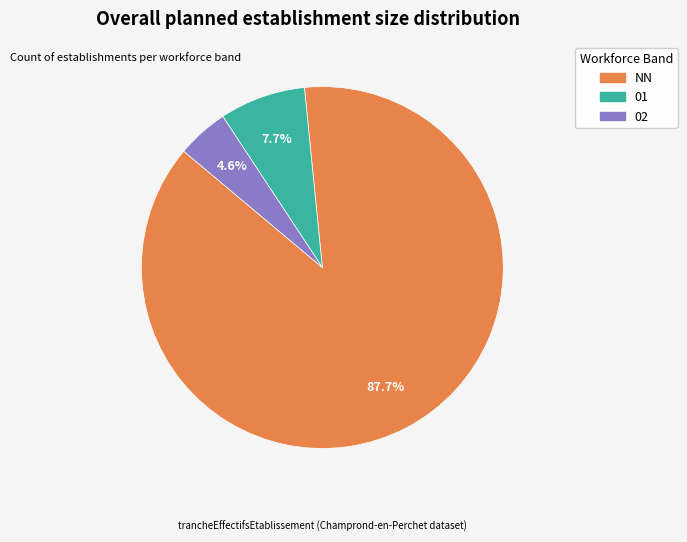

Is there any slice that represents more than half of the pie?

Yes